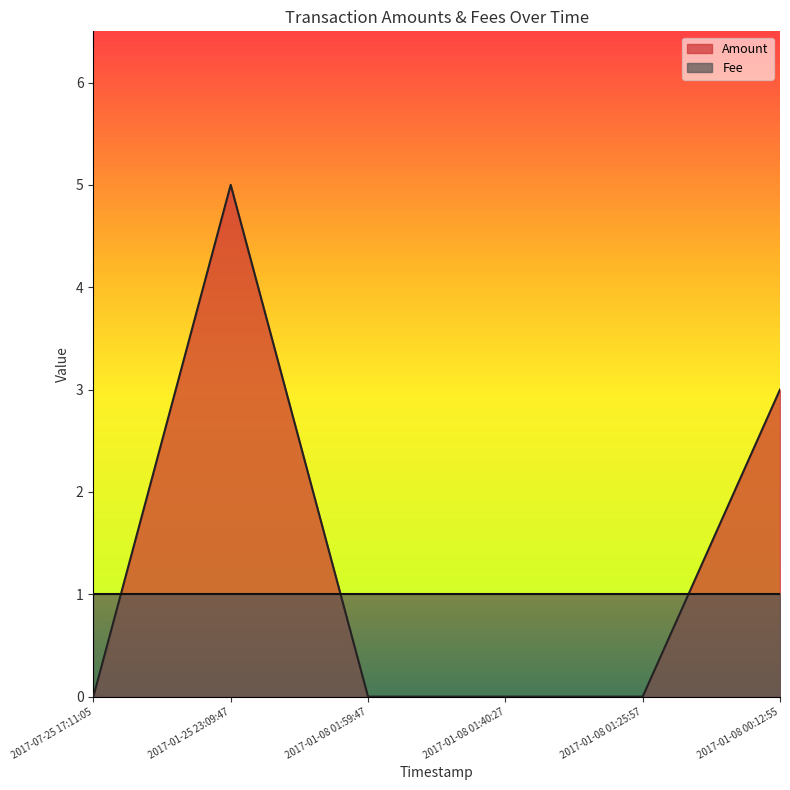

Is it true that the value at 2017-01-08 01:59:47 is 2?

False